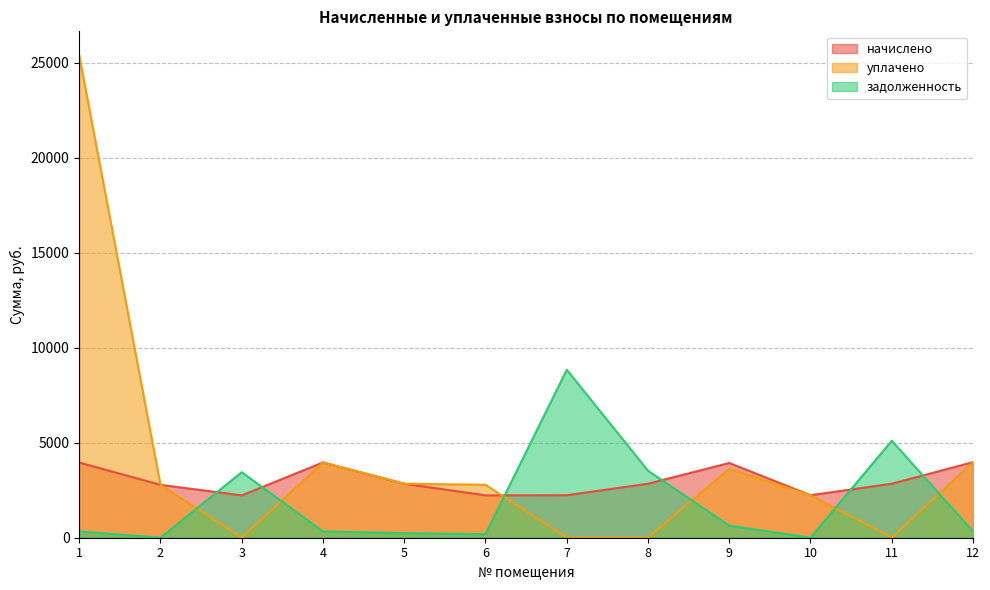

Is the value of уплачено at 3 greater than the value of начислено at 12?

No